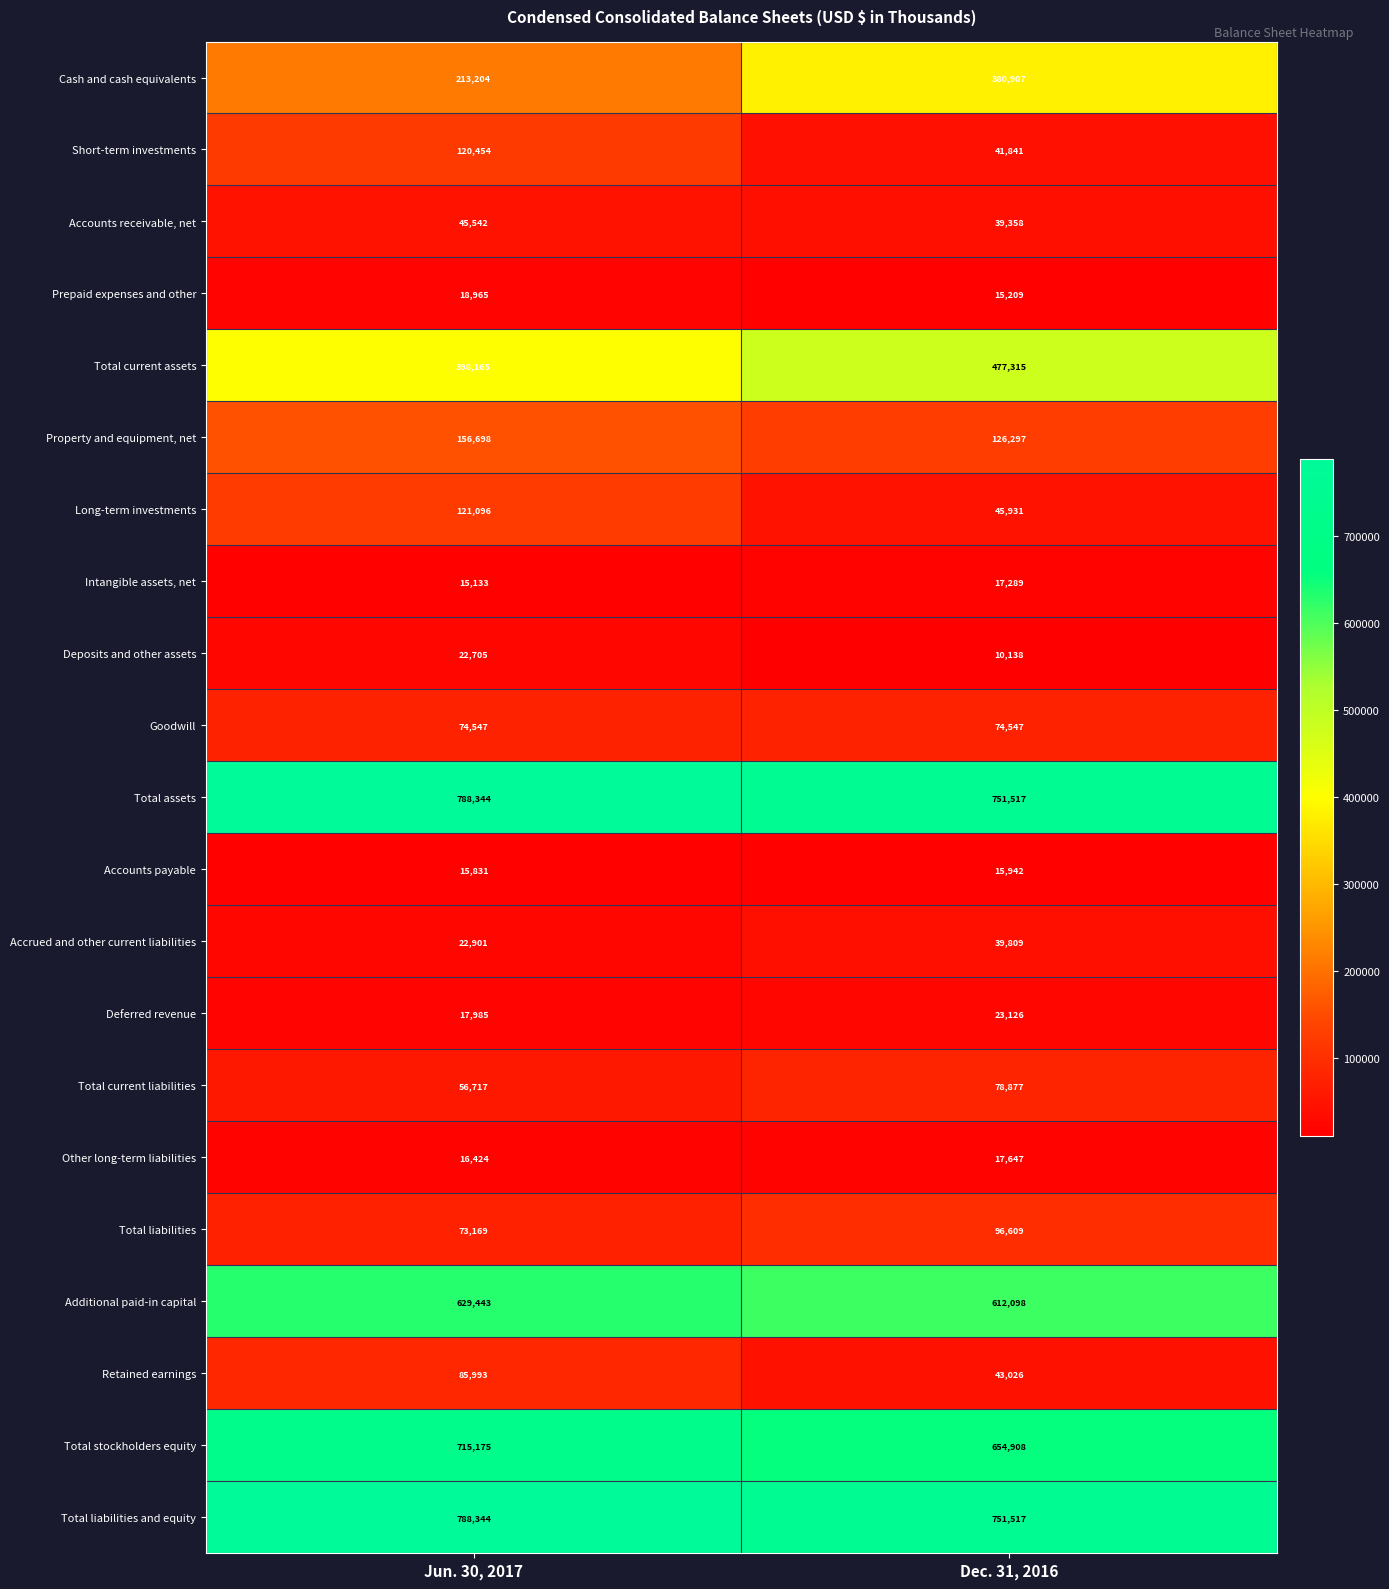

Is it true that Prepaid expenses and other equals 18965 at Jun. 30, 2017?

True